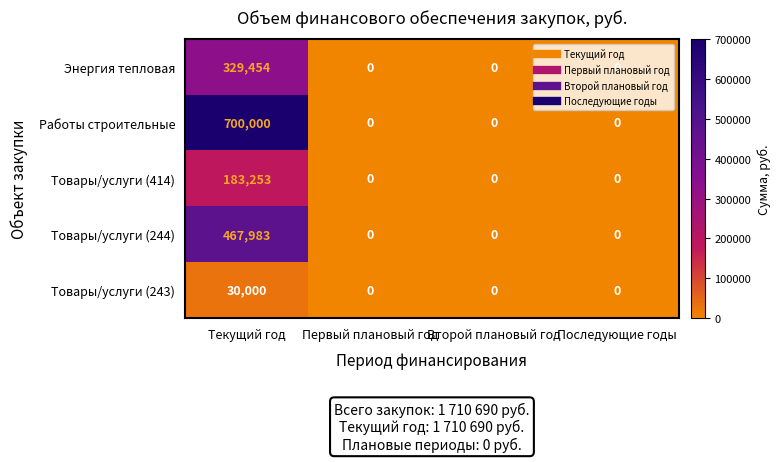

List the series in order of their overall mean, lowest first.

Товары/услуги (243), Товары/услуги (414), Энергия тепловая, Товары/услуги (244), Работы строительные